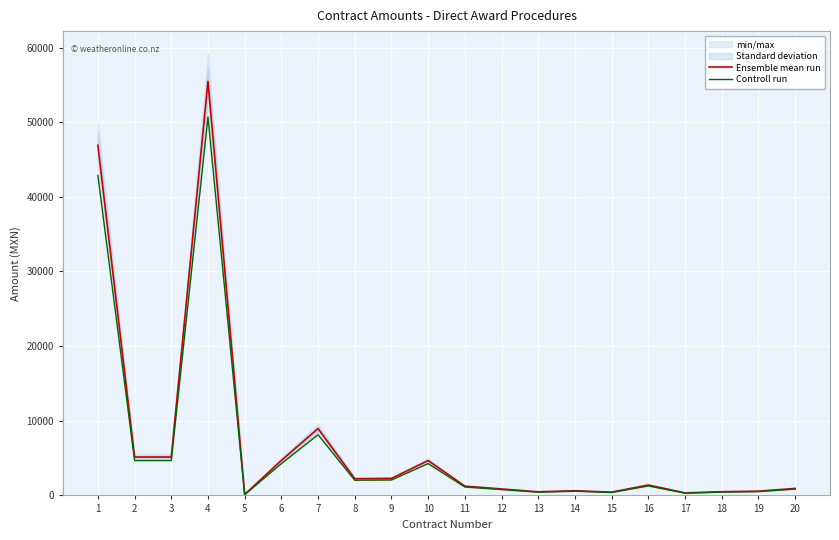

How many interior local peaks does the Ensemble mean run series have?

5